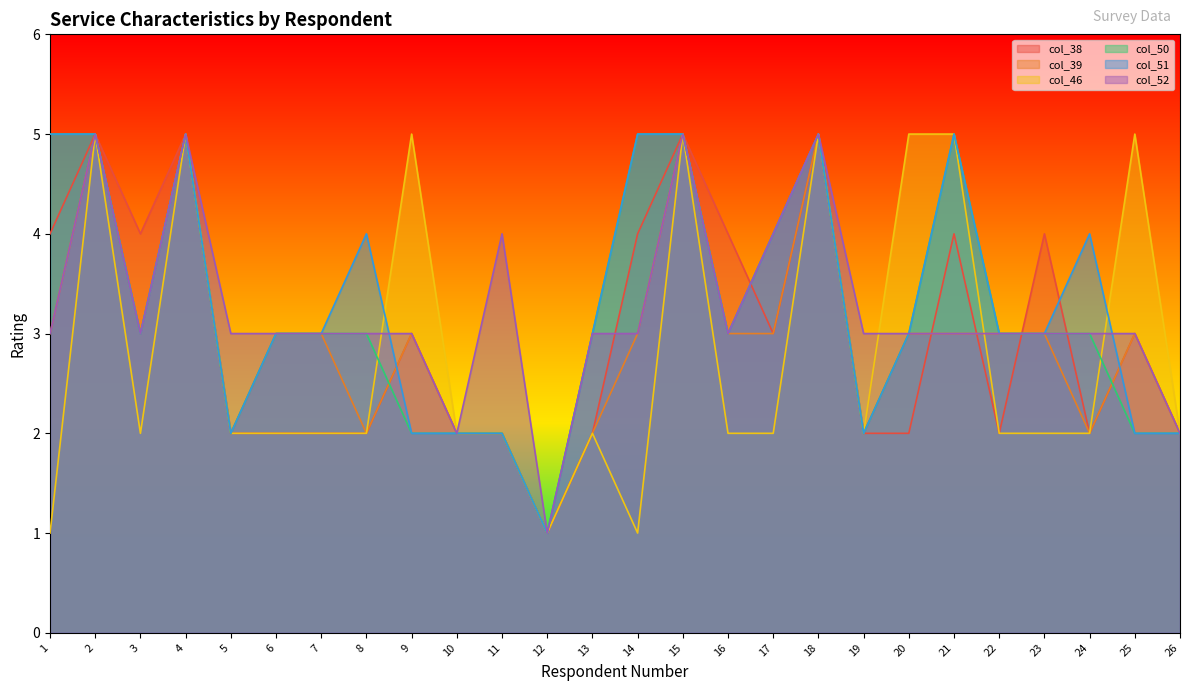

What is the difference between the maximum and minimum values in the col_39 series?

4